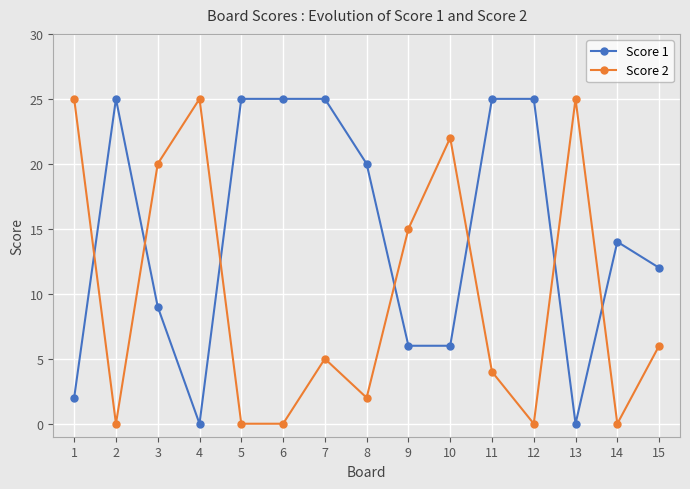

Reading right to left, list all the values displayed in this chart.

Score 1: 12	14	0	25	25	6	6	20	25	25	25	0	9	25	2
Score 2: 6	0	25	0	4	22	15	2	5	0	0	25	20	0	25